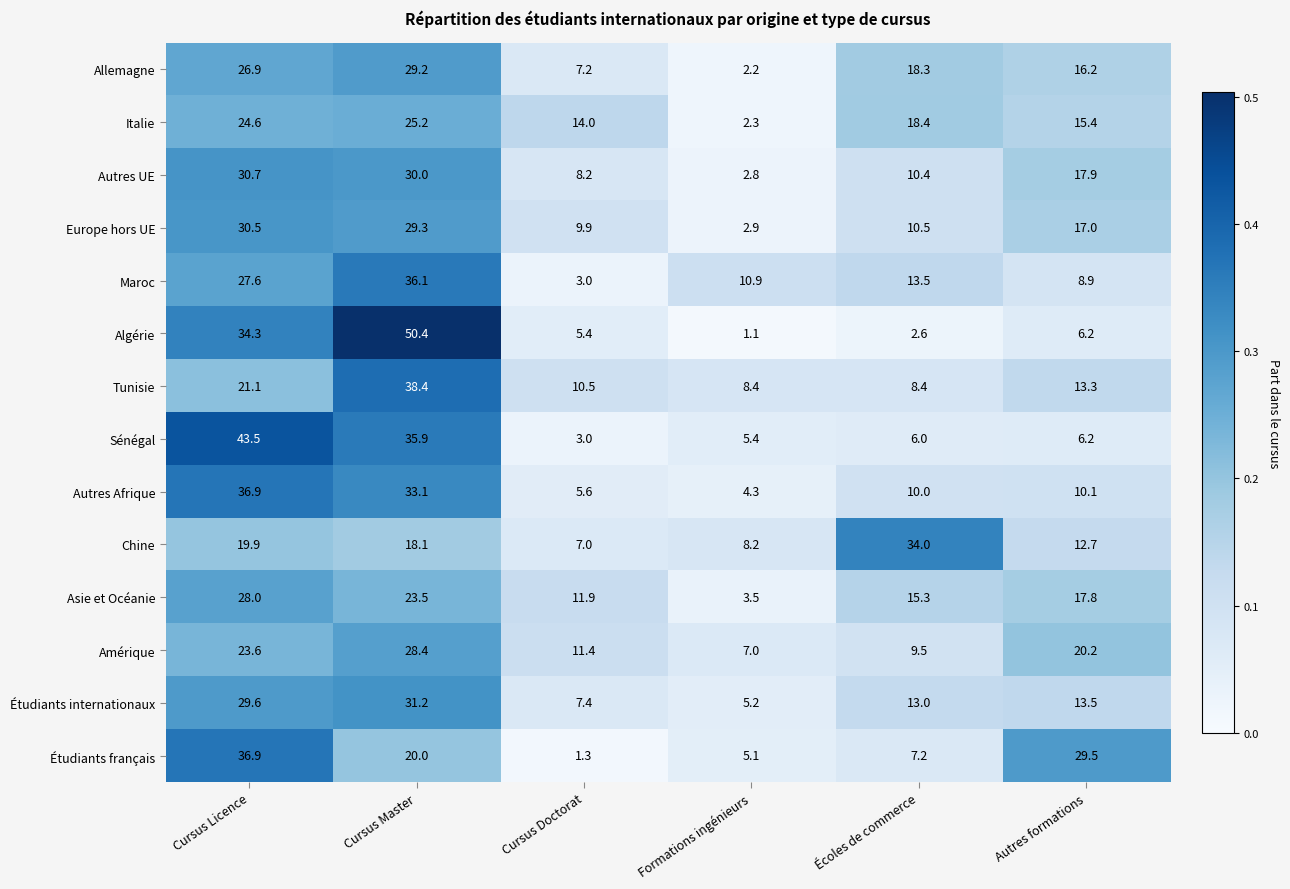

What is the difference between the second highest and minimum values in the Sénégal series?

32.9